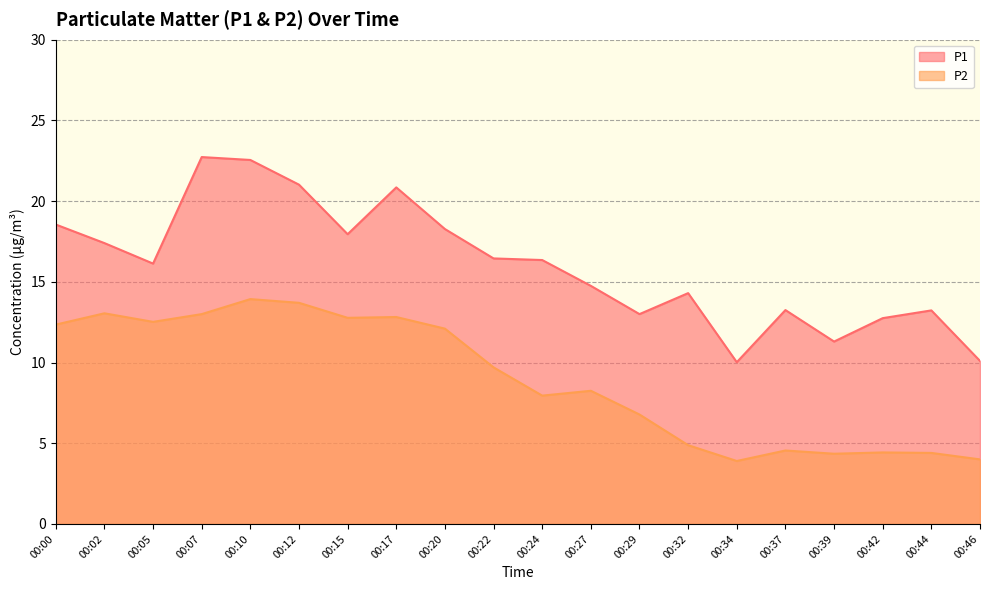

Reading left to right, what are all the values shown in this chart?

P1: 18.6	17.4	16.1	22.7	22.6	21.0	17.9	20.9	18.3	16.4	16.4	14.8	13.0	14.3	10.0	13.2	11.3	12.8	13.2	10.1
P2: 12.3	13.1	12.5	13.0	13.9	13.7	12.8	12.8	12.1	9.7	8.0	8.2	6.8	4.9	3.9	4.5	4.3	4.4	4.4	4.0